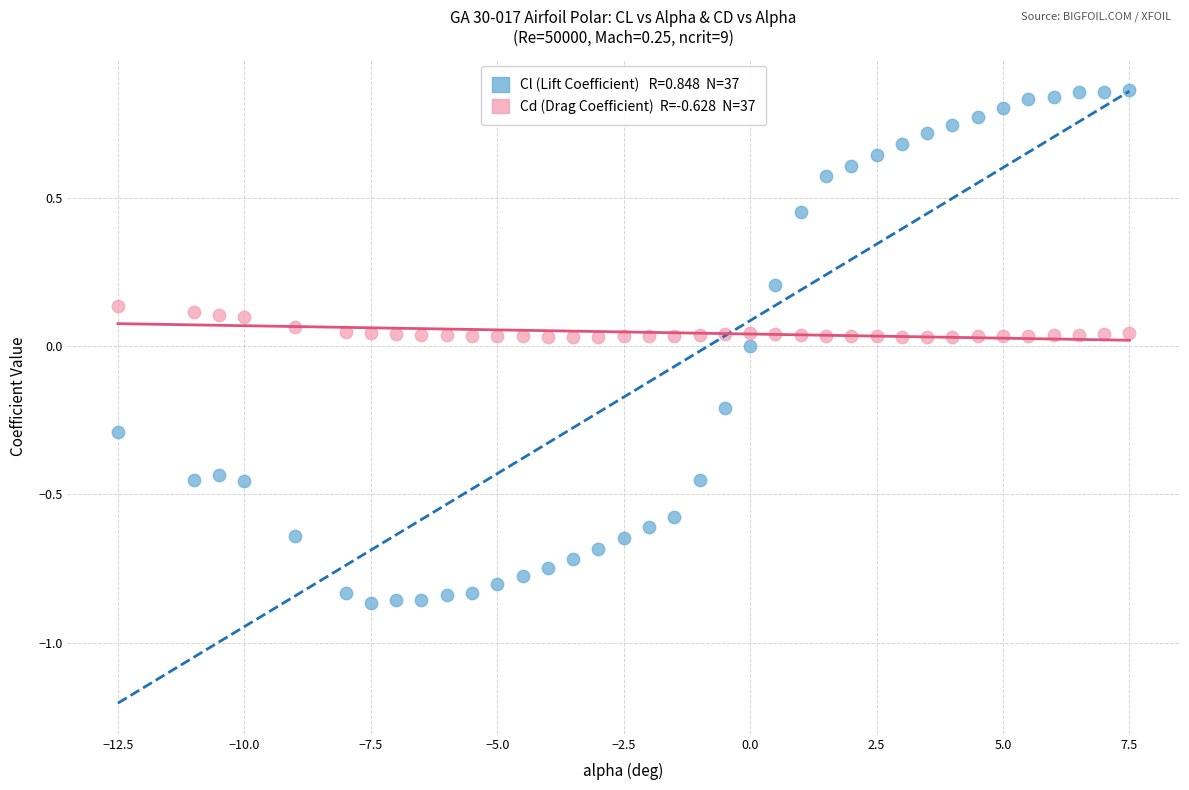

Across all data points, what is the range of Y values (max minus min)?

1.7